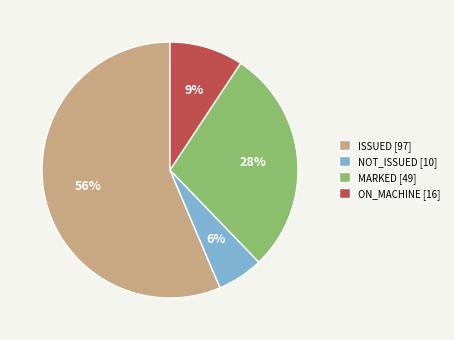

Approximately how many times larger is the value at MARKED compared to ISSUED?

0.5